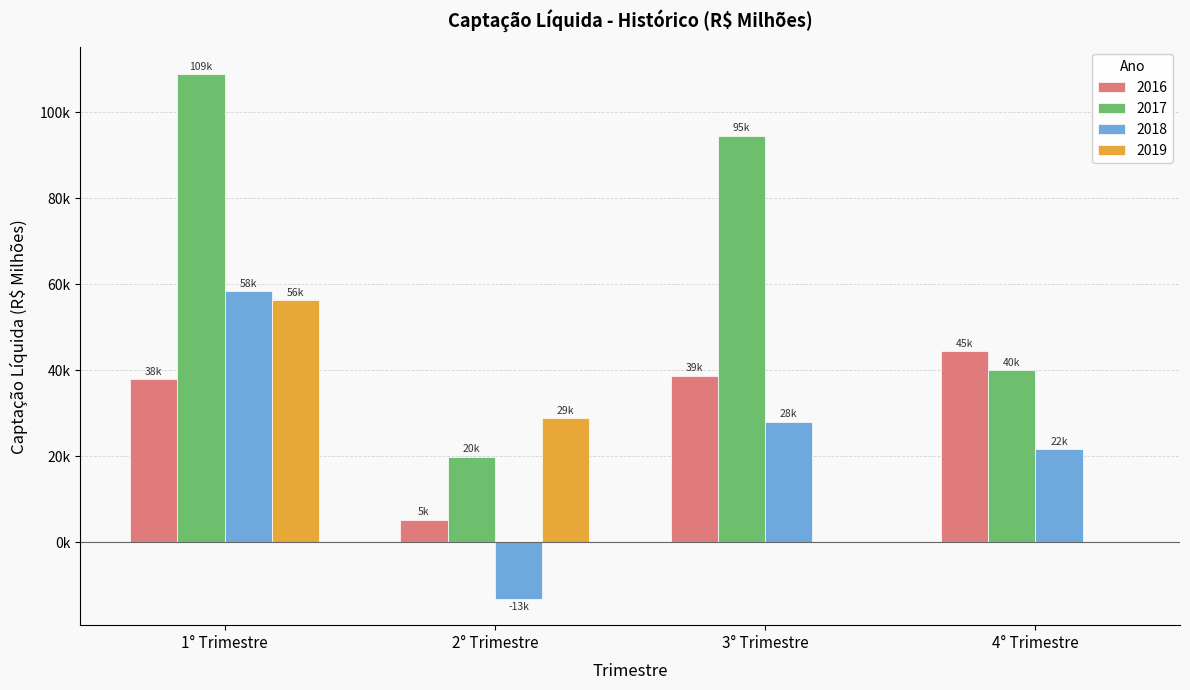

What is the minimum value shown in the chart?

-13177.3